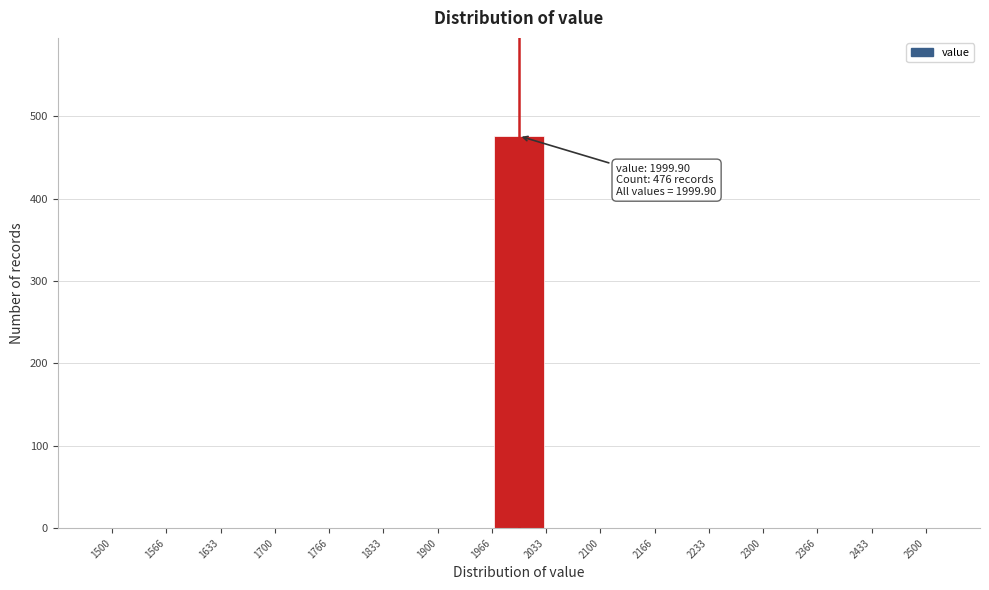

Which range on the x-axis has the tallest bar?

1966 to 2033